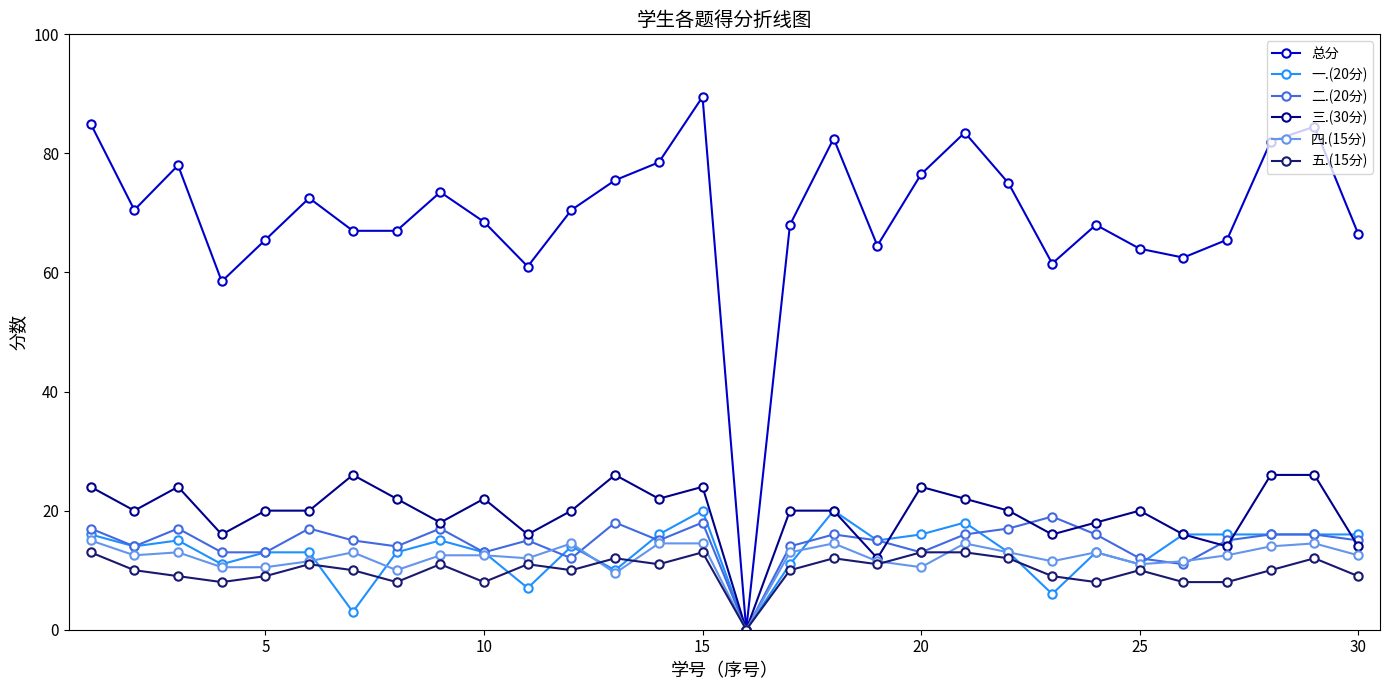

Which series has the widest spread of values?

总分